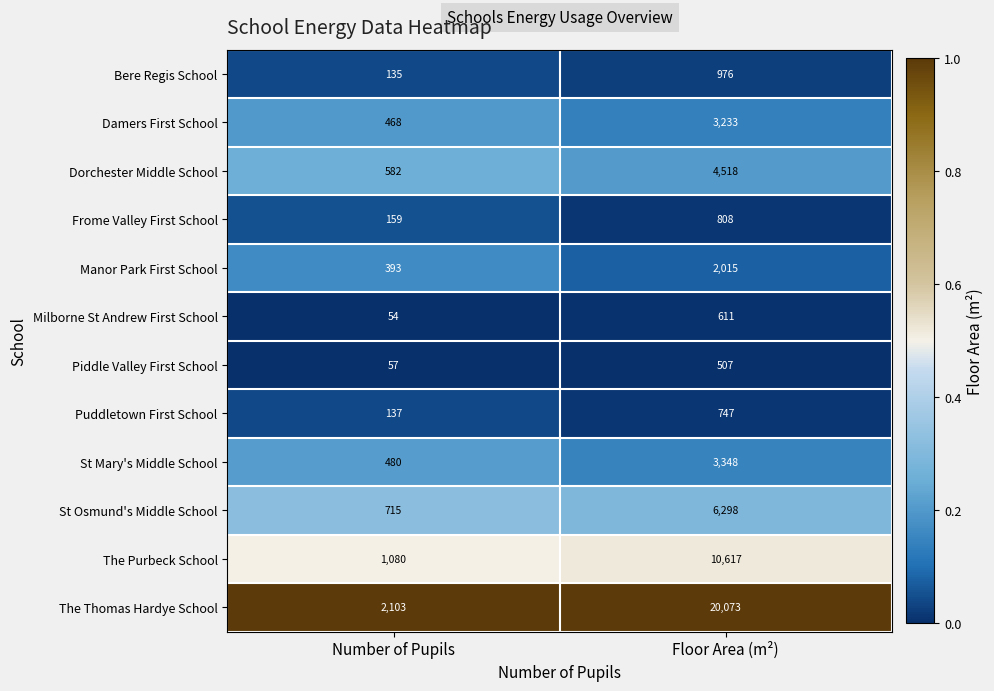

At Floor Area (m²), list the series in order from smallest to largest.

Piddle Valley First School, Milborne St Andrew First School, Puddletown First School, Frome Valley First School, Bere Regis School, Manor Park First School, Damers First School, St Mary's Middle School, Dorchester Middle School, St Osmund's Middle School, The Purbeck School, The Thomas Hardye School